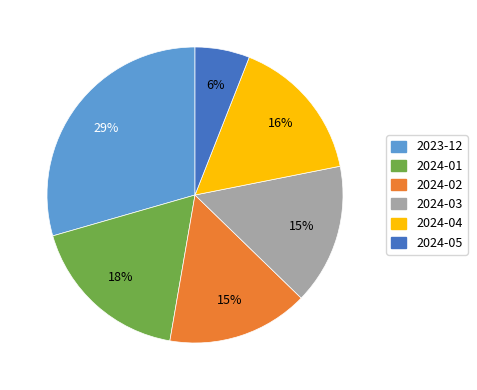

Combined, do 2024-02 and 2023-12 account for over 50%?

No